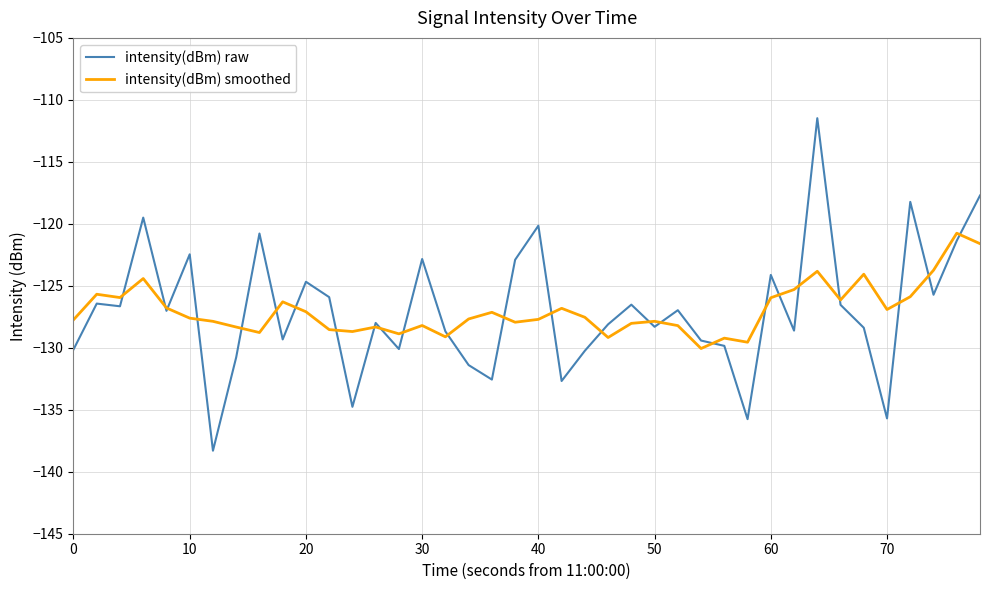

Rank the series by their maximum value, from highest to lowest.

intensity(dBm) raw, intensity(dBm) smoothed